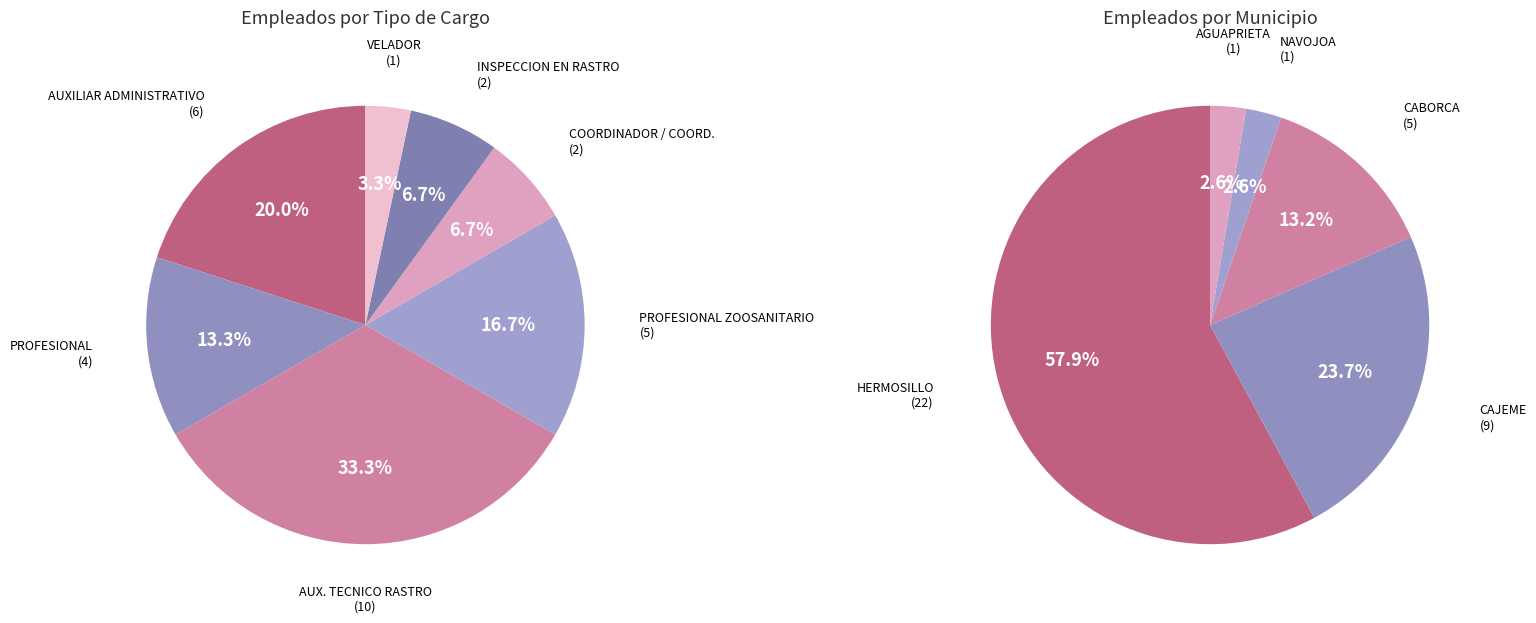

What is the smallest slice in the pie chart?

VELADOR